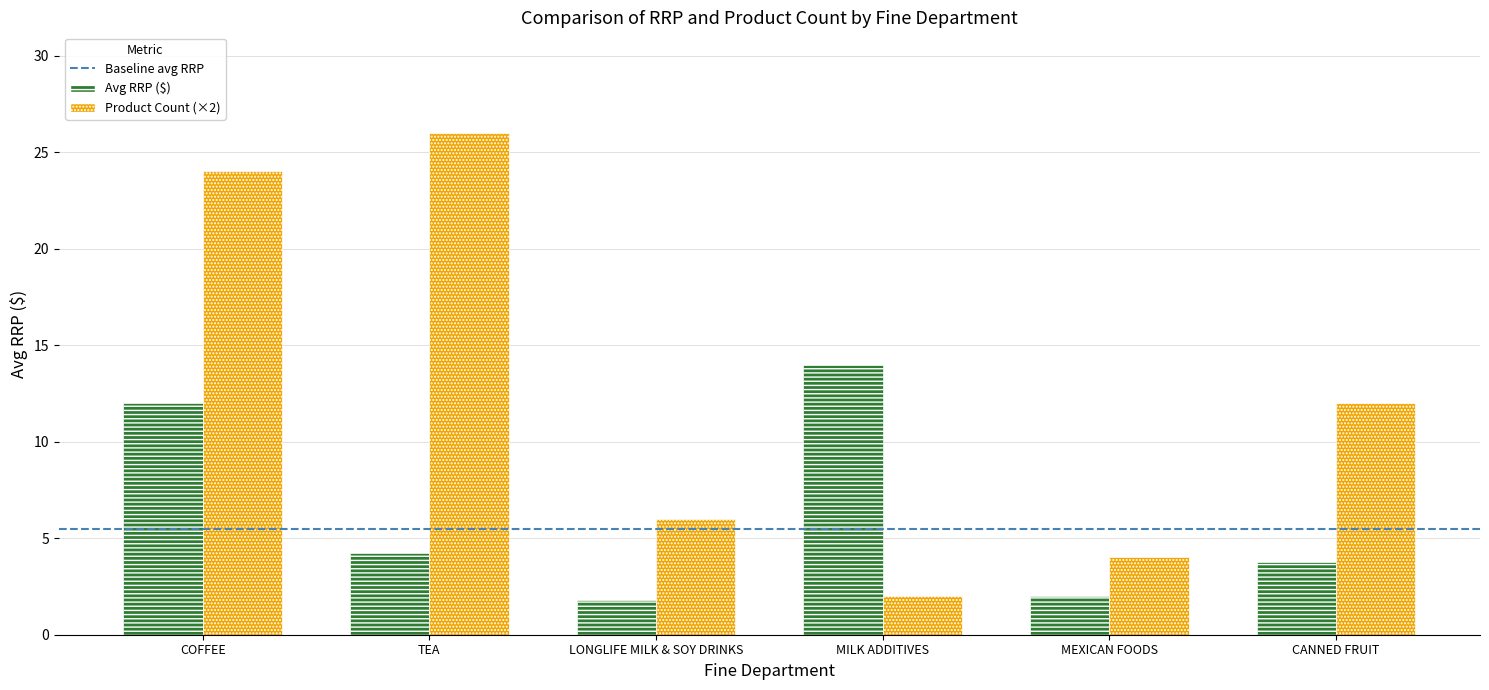

Reading left to right, transcribe all the data shown in this chart.

Avg RRP ($): 12.0	4.2	1.8	14.0	2.0	3.8
Product Count (×2): 24.0	26.0	6.0	2.0	4.0	12.0